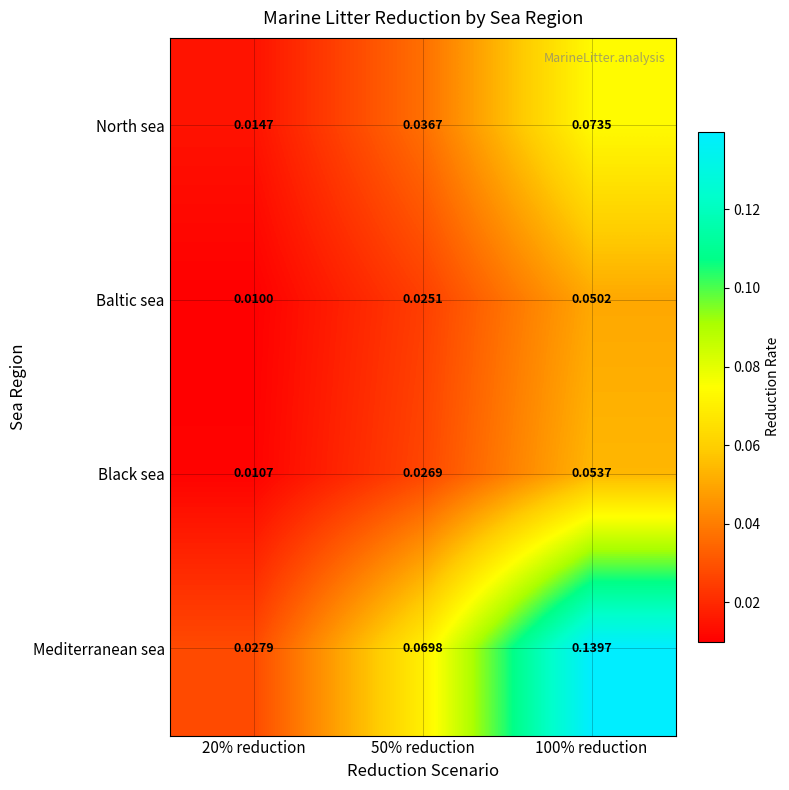

Which series has the largest total across all categories?

Mediterranean sea